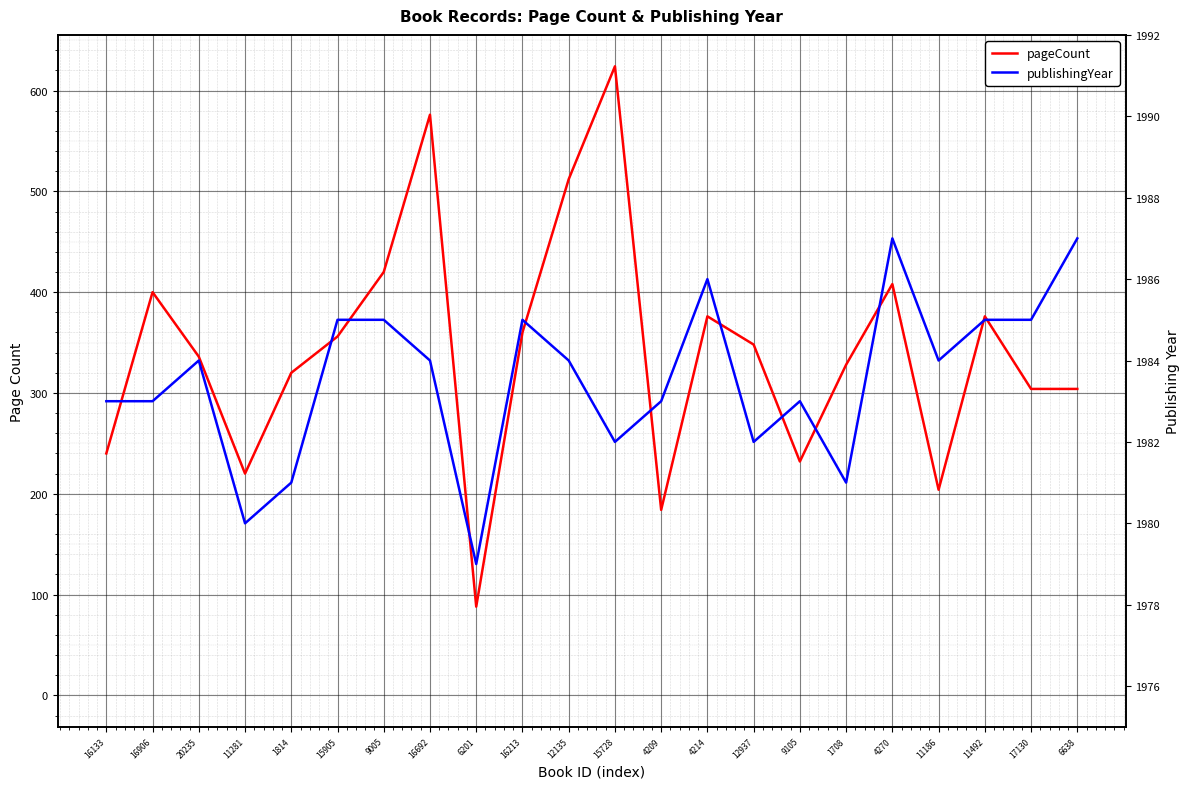

In pageCount, how many points are lower than both neighbors (excluding endpoints)?

5